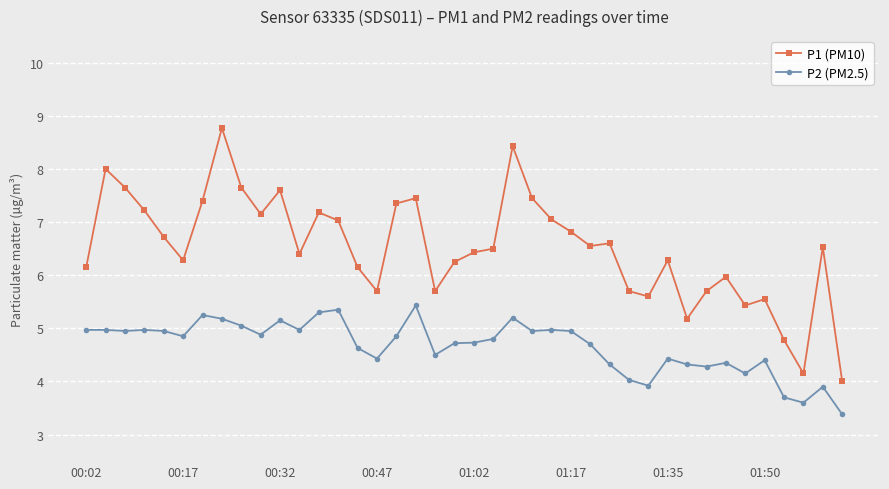

Which series has the largest total across all categories?

P1 (PM10)